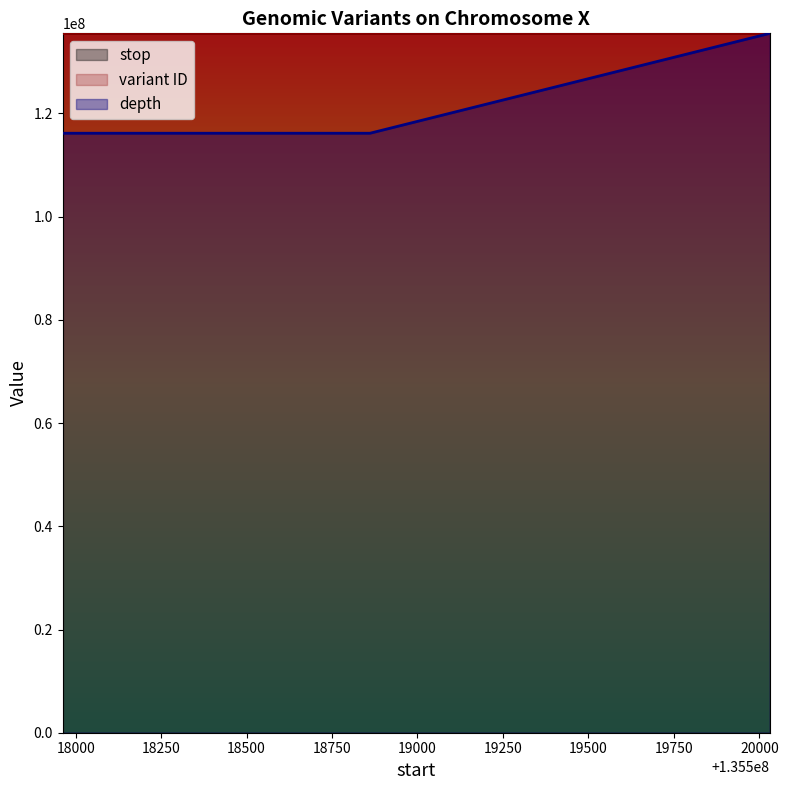

Which has a higher value, 135520031 or 135517962?

135520031